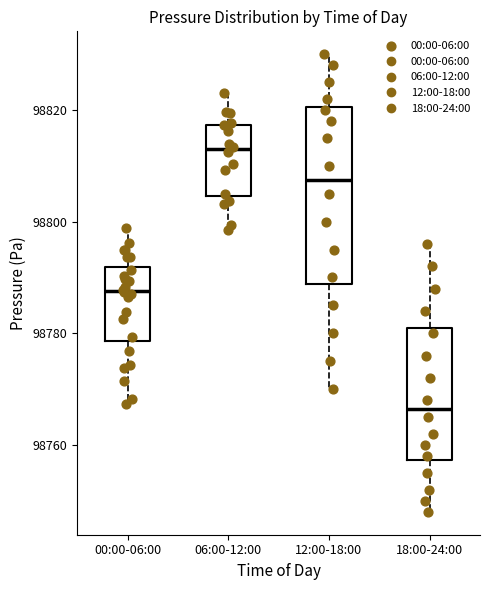

Which box's median line is the highest?

06:00-12:00